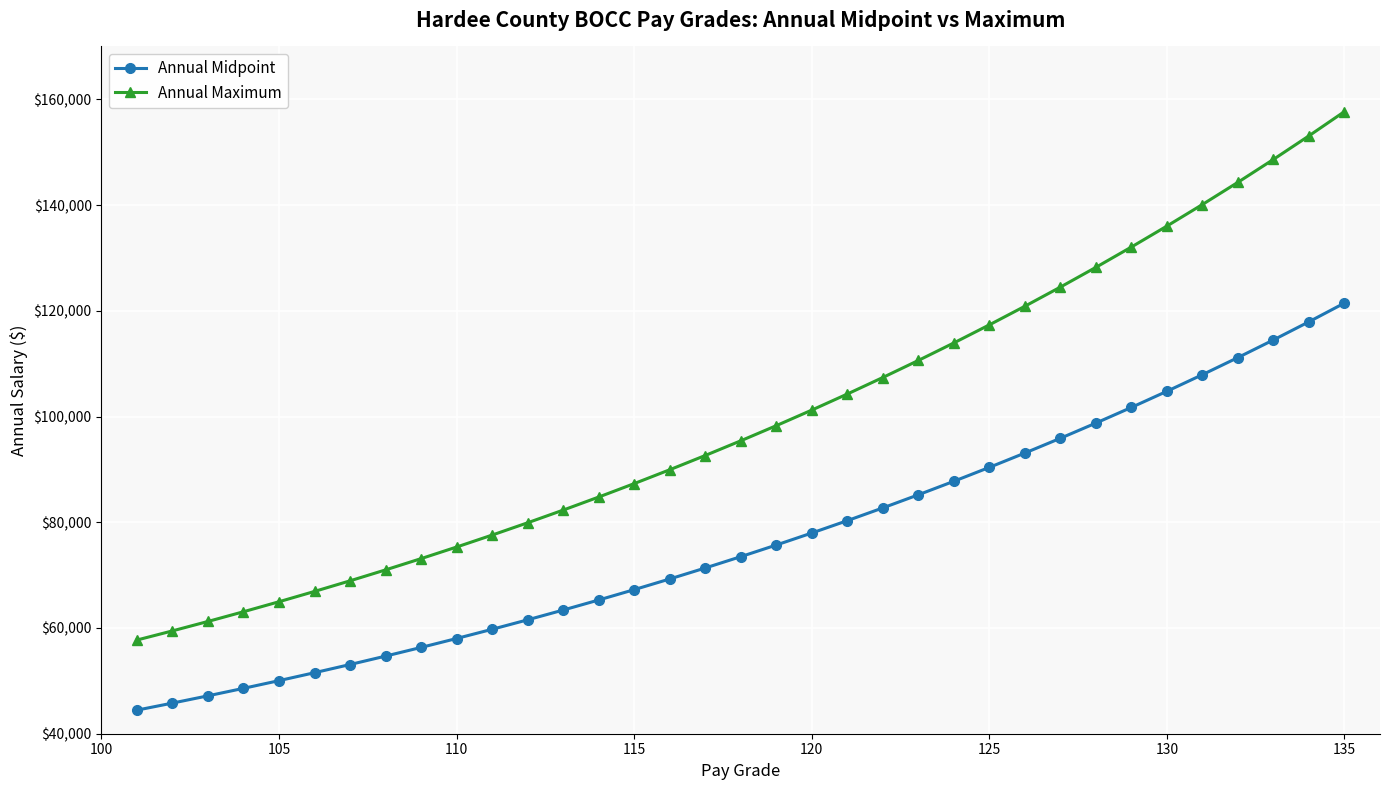

How many categories are shown in the chart?

35